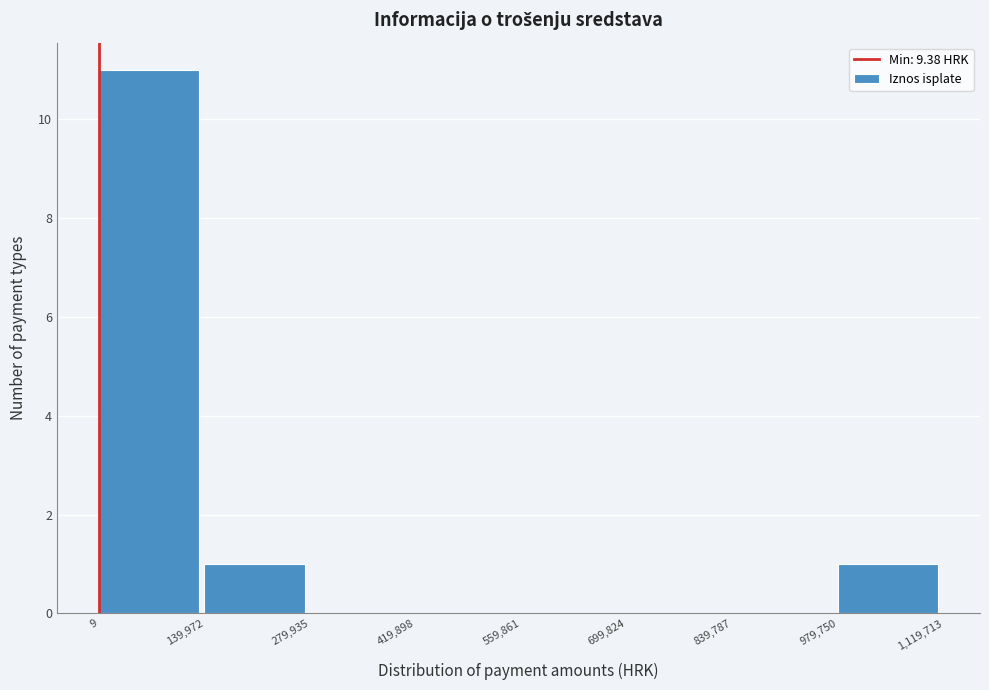

Reading left to right, list every bar in this chart as the range it spans on the x-axis followed by its height. The values are not printed on the chart, so give them approximately, as read against the axis.

9 to 139,972: 11
139,972 to 279,935: 1
279,935 to 419,898: 0
419,898 to 559,861: 0
559,861 to 699,824: 0
699,824 to 839,787: 0
839,787 to 979,750: 0
979,750 to 1,119,713: 1